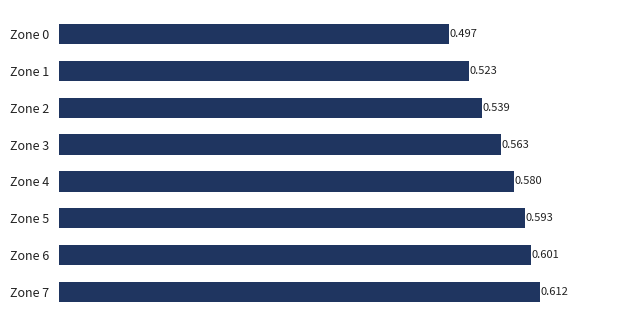

Which category has the highest value across all series?

Zone 7